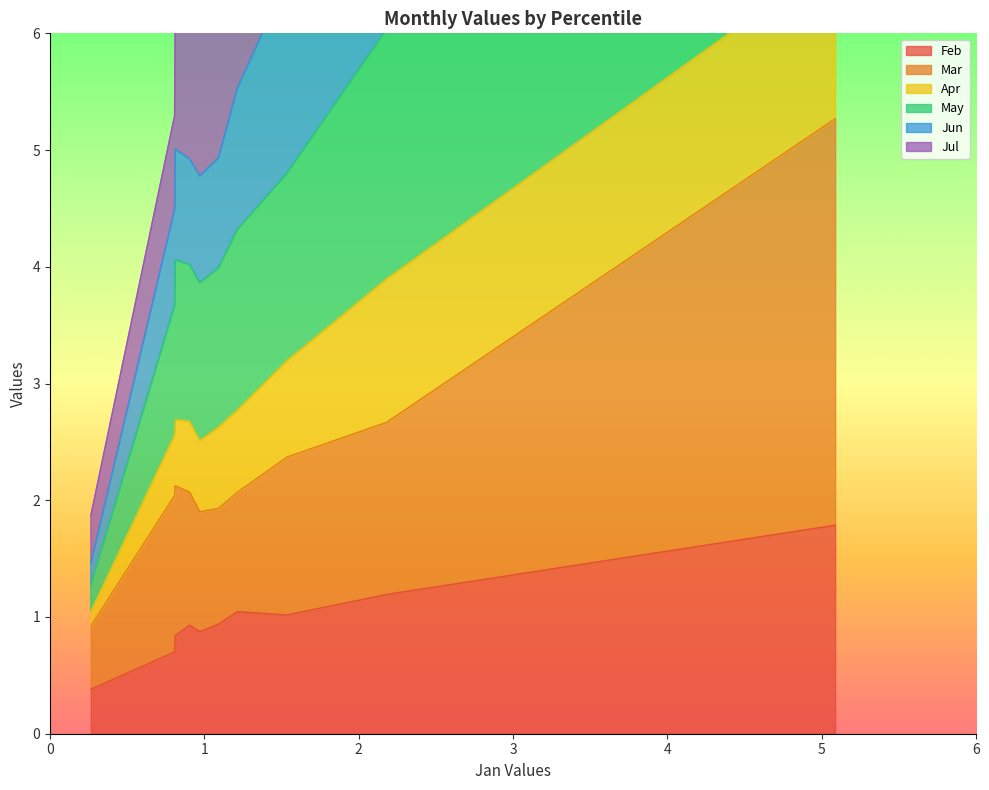

How many values in the May series exceed 4?

6